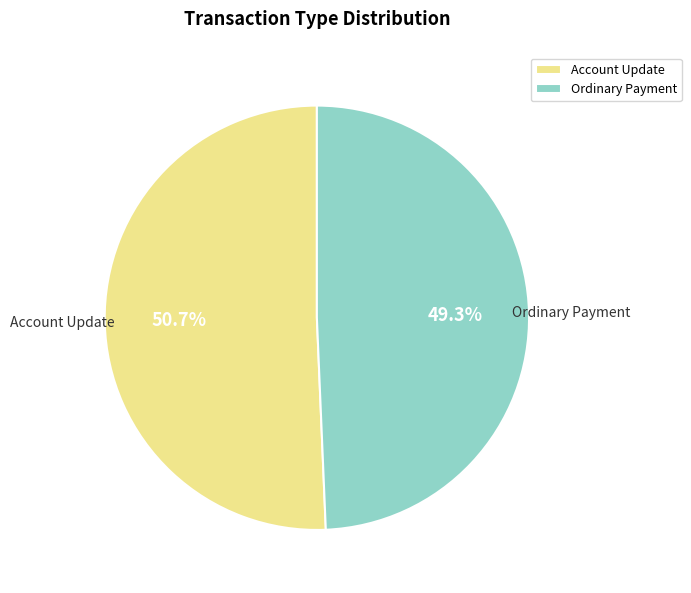

Count the number of slices in the pie.

2